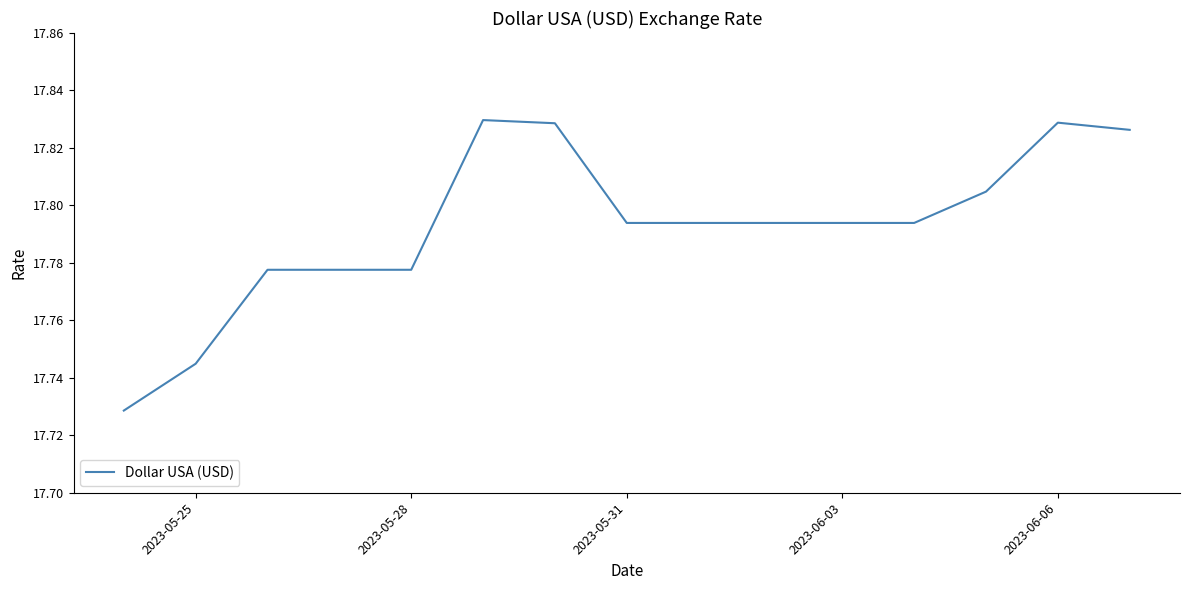

Reading left to right, list all the values displayed in this chart.

17.7	17.7	17.8	17.8	17.8	17.8	17.8	17.8	17.8	17.8	17.8	17.8	17.8	17.8	17.8